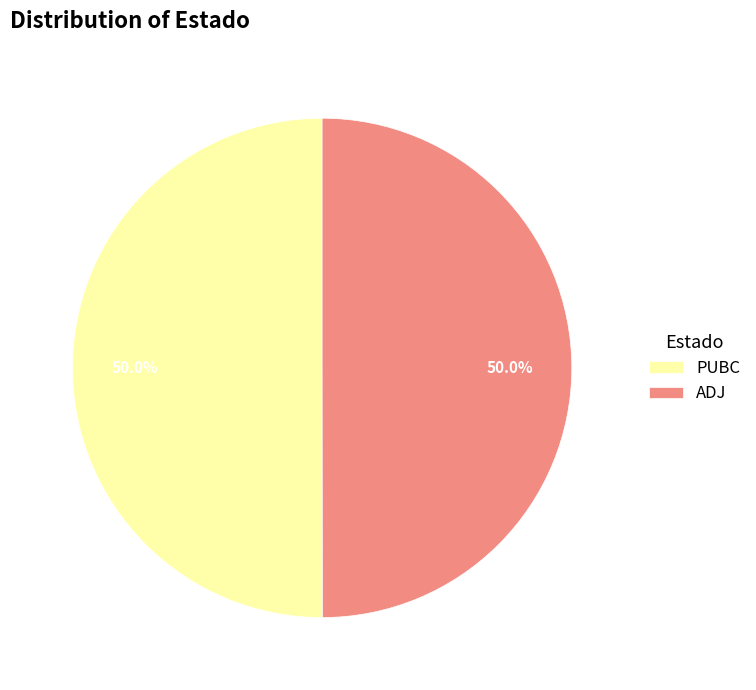

Combined, what portion of the pie is ADJ and PUBC?

100.0%